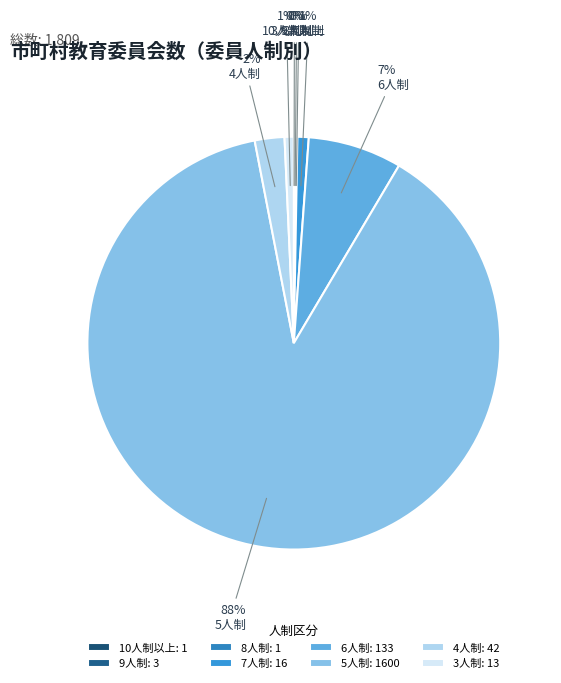

Between 9人制 and 4人制, which is larger?

4人制